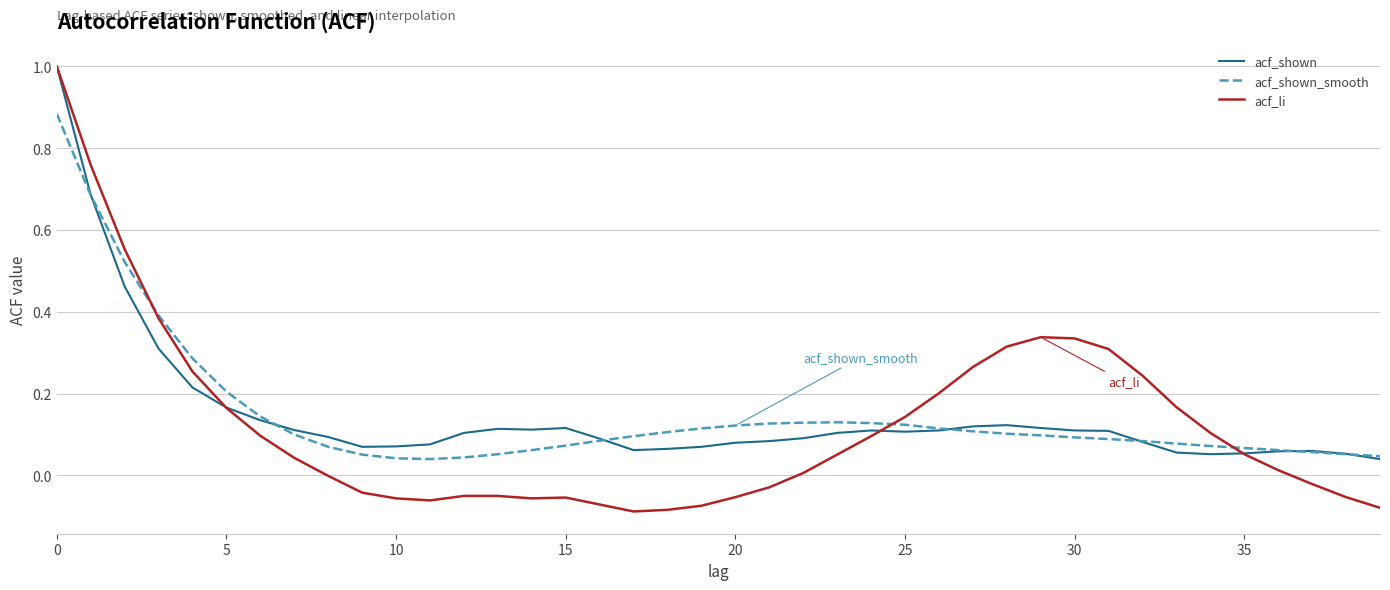

Which series has the largest range (max minus min)?

acf_li